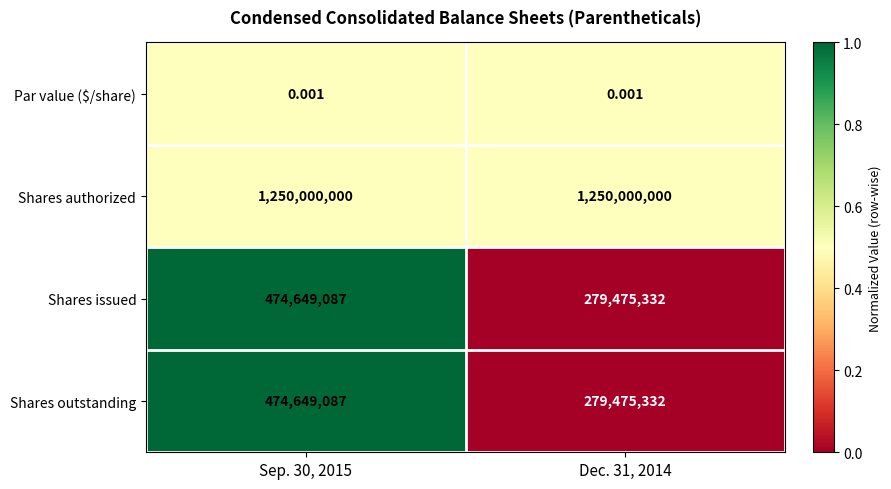

Is the value of Shares outstanding at Dec. 31, 2014 greater than the value of Shares issued at Sep. 30, 2015?

No